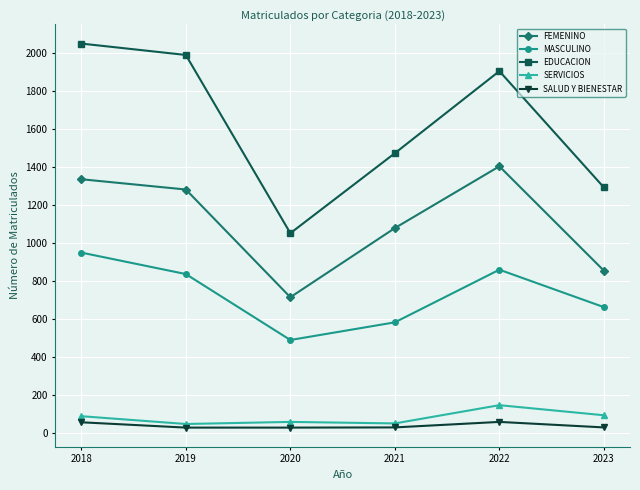

List the labels in order of FEMENINO value, smallest first.

2020, 2023, 2021, 2019, 2018, 2022